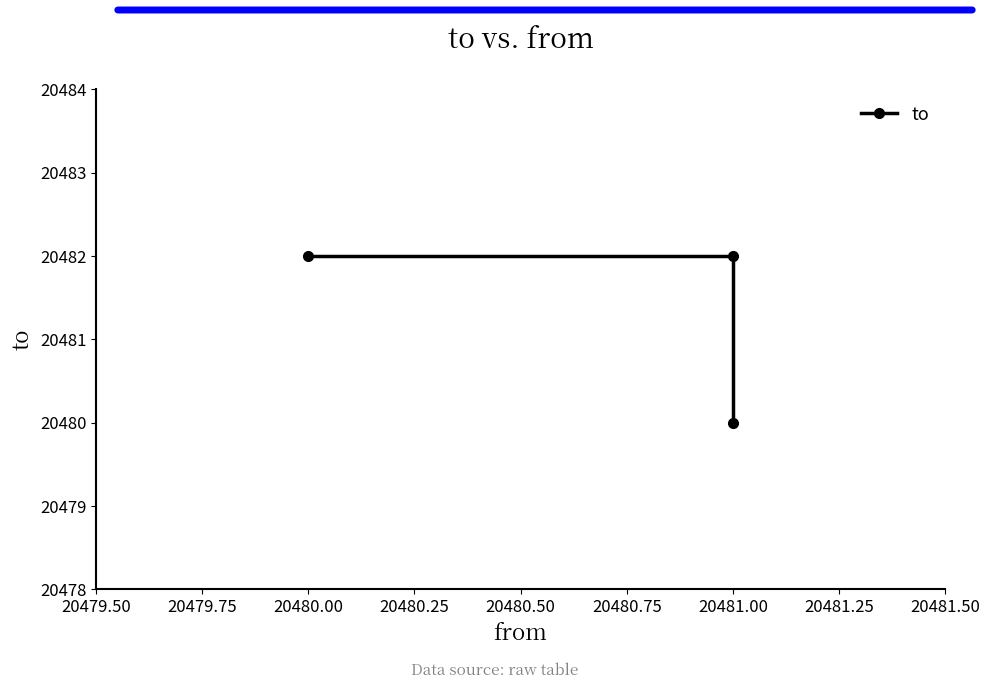

Reading left to right, transcribe all the data shown in this chart.

20482	20482	20480